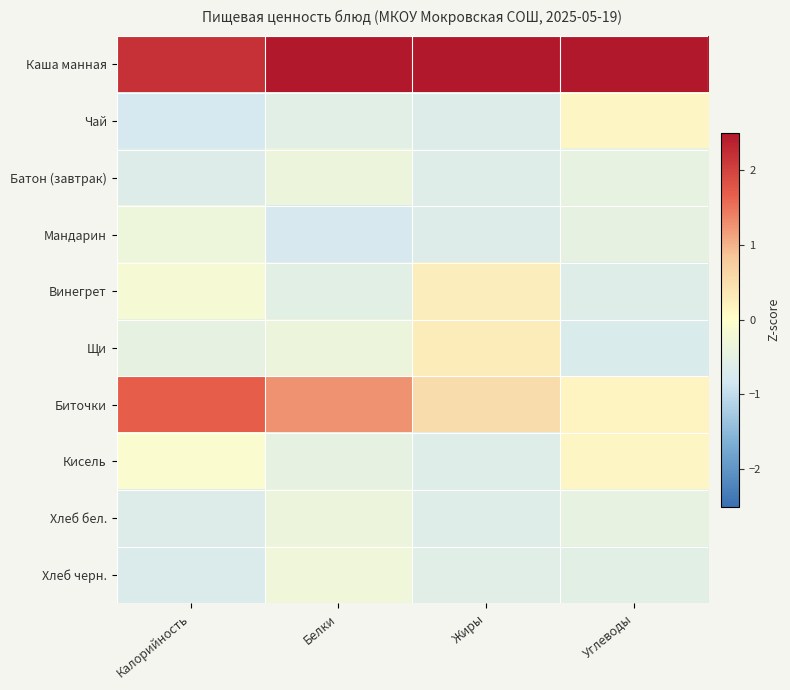

How many categories are shown in the chart?

4